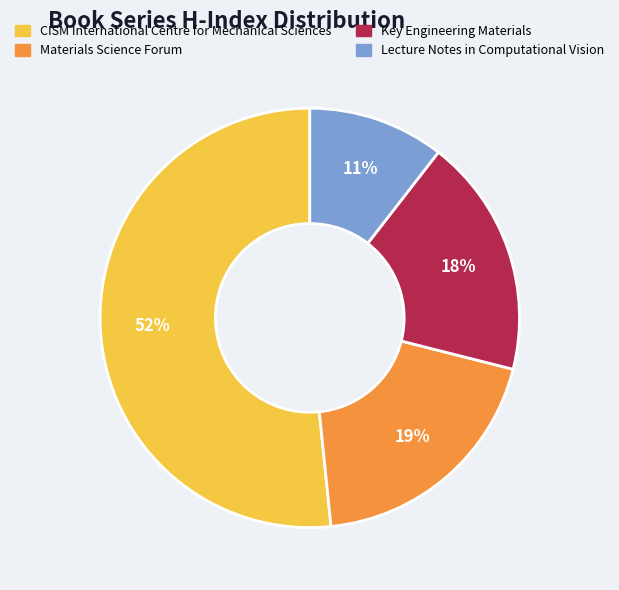

What percentage is the Key Engineering Materials slice, to the nearest percent?

18%